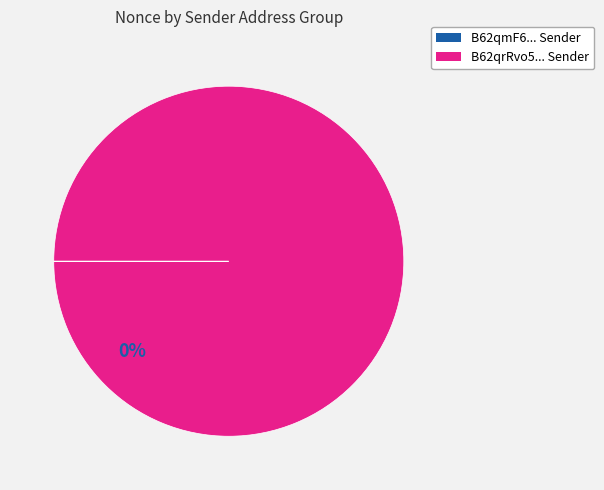

Combined, do 59193 and 87912 account for over 50%?

No